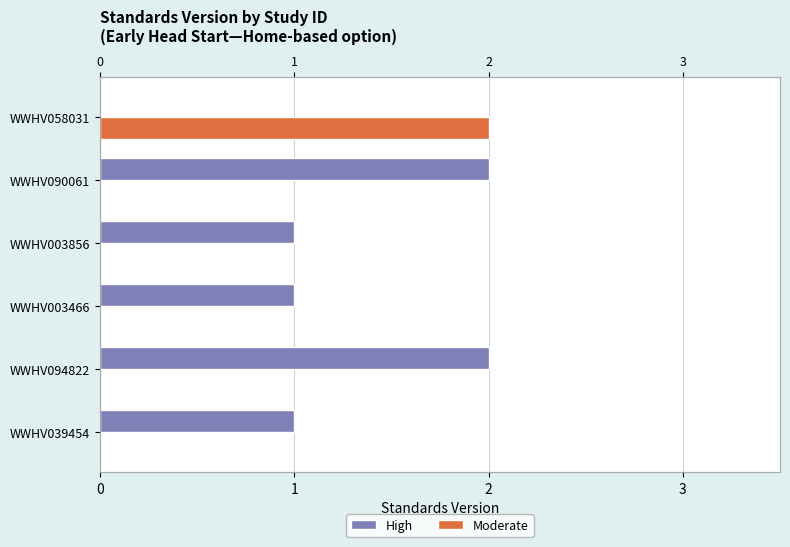

Is the value of Moderate at WWHV003466 greater than the value of High at WWHV058031?

No